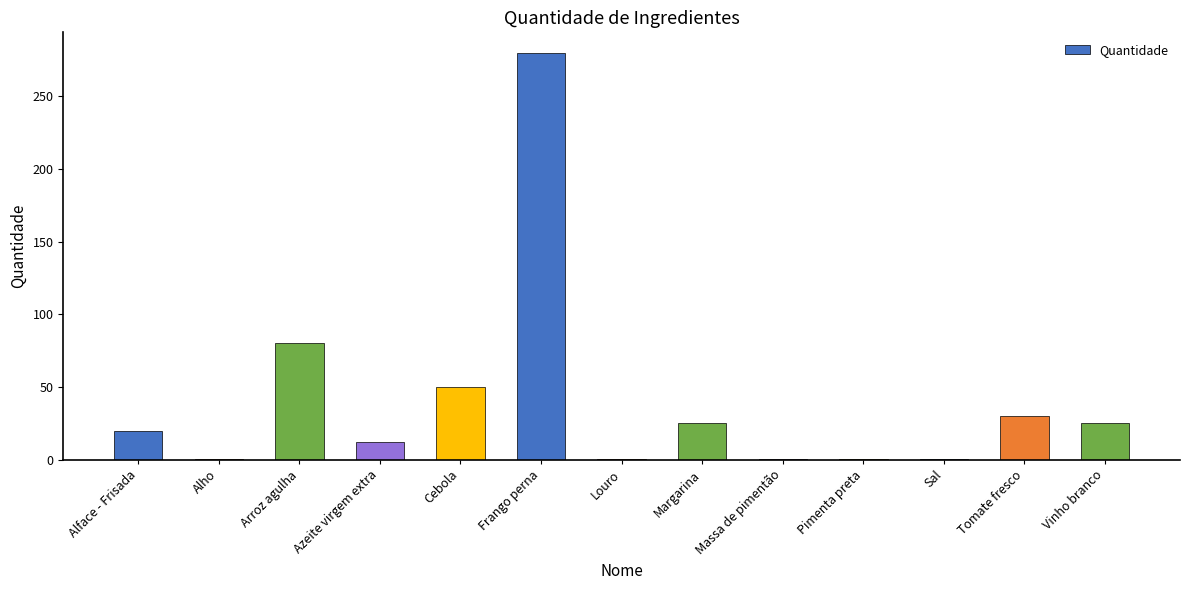

What is the maximum value shown in the chart?

280.0